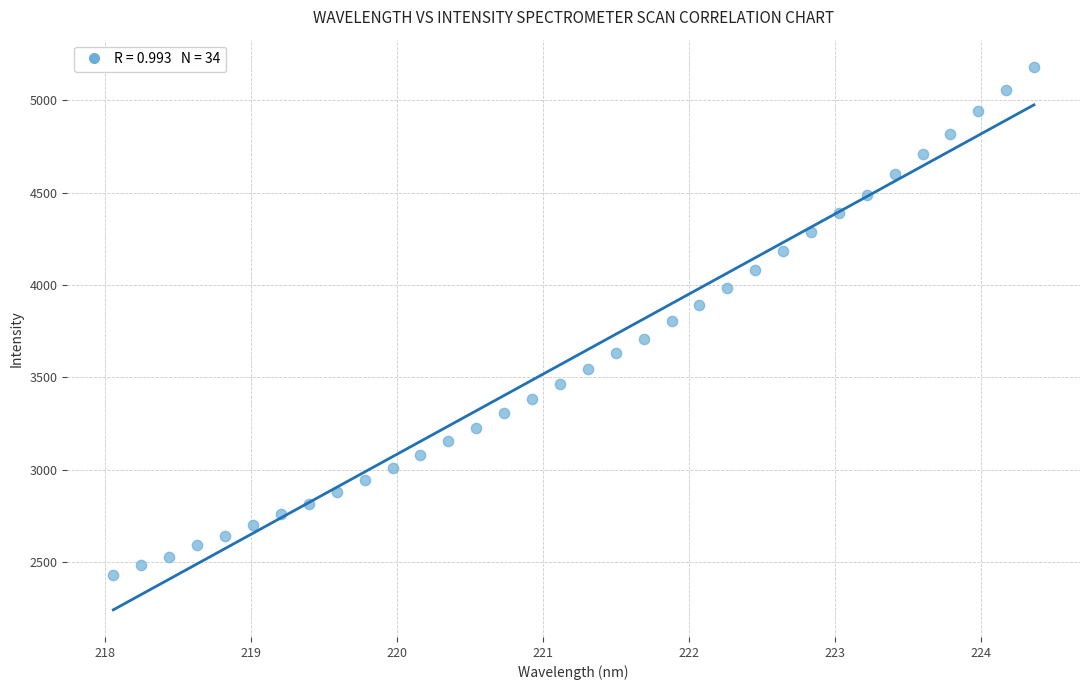

What is the range of X values (max minus min)?

6.3